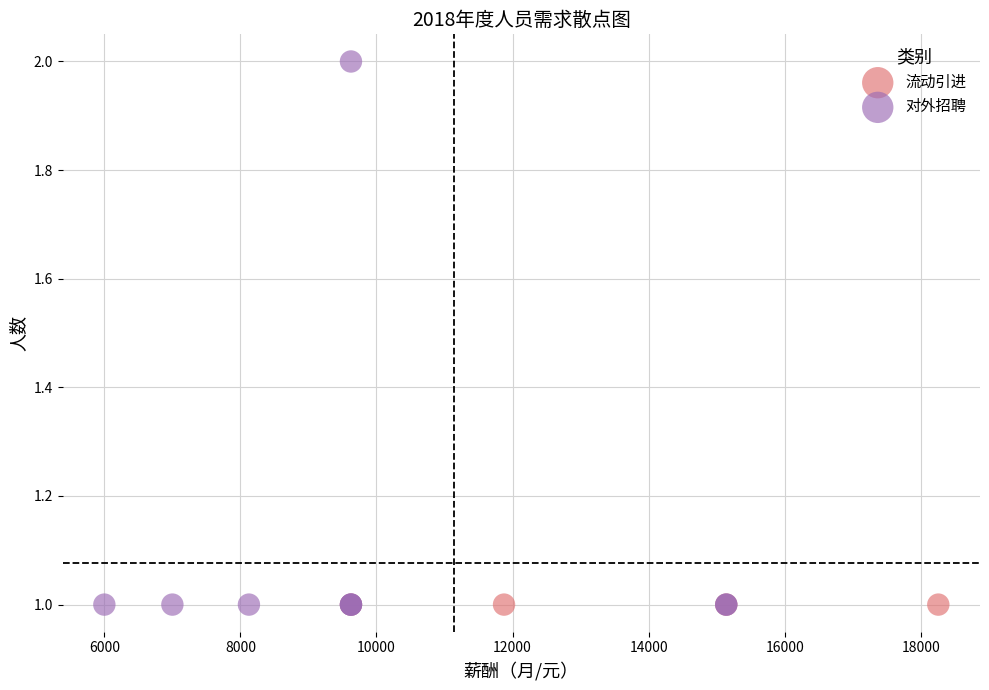

What are all the series names shown in the legend?

流动引进, 对外招聘